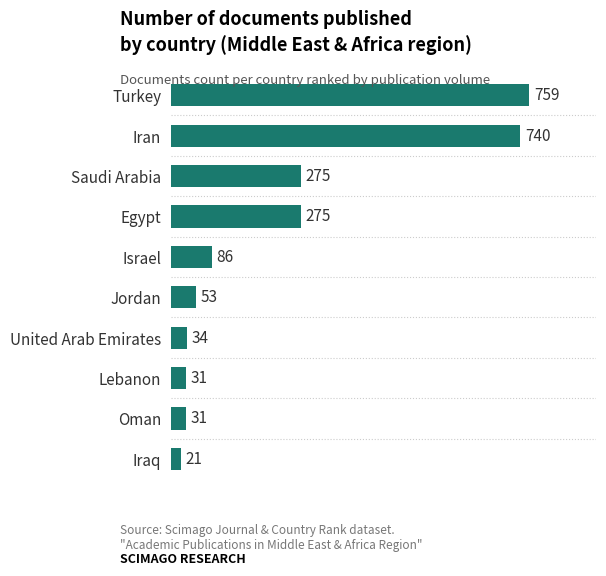

Read the value at Iran, to the nearest 100.

700